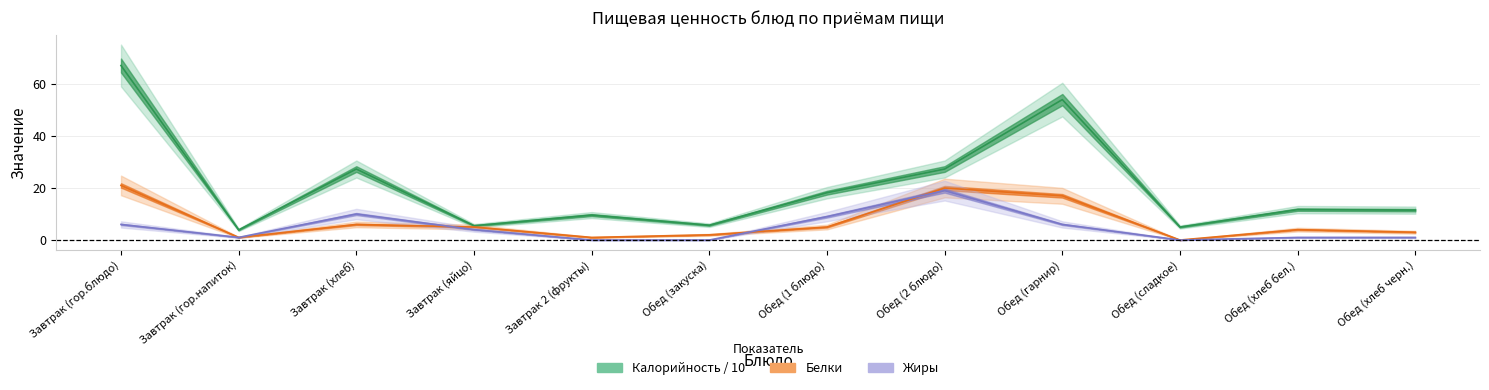

What is the average value of the Калорийность series?

20.6